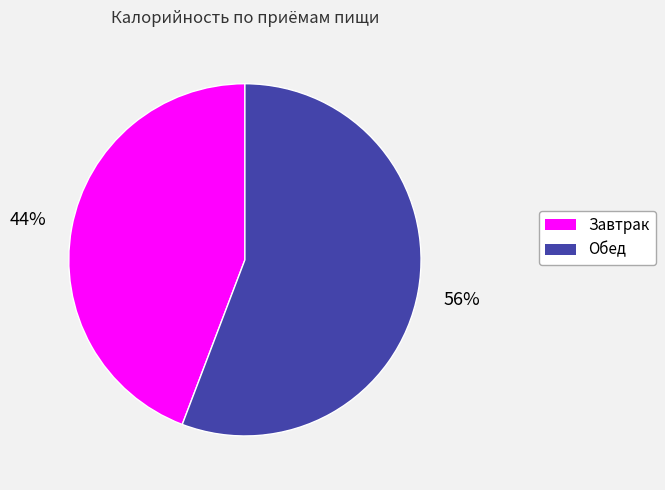

Does Обед account for over 50% of the chart?

Yes